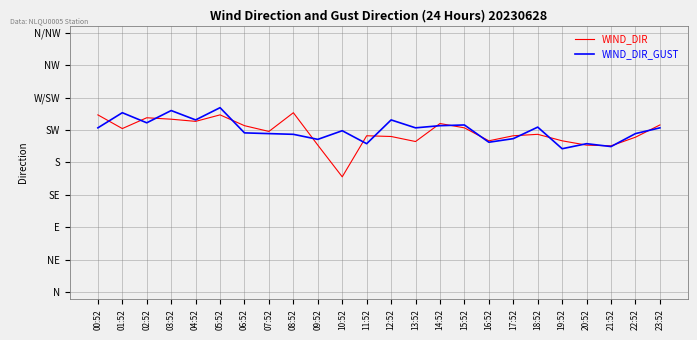

True or false: WIND_DIR_GUST and WIND_DIR cross at least once.

True